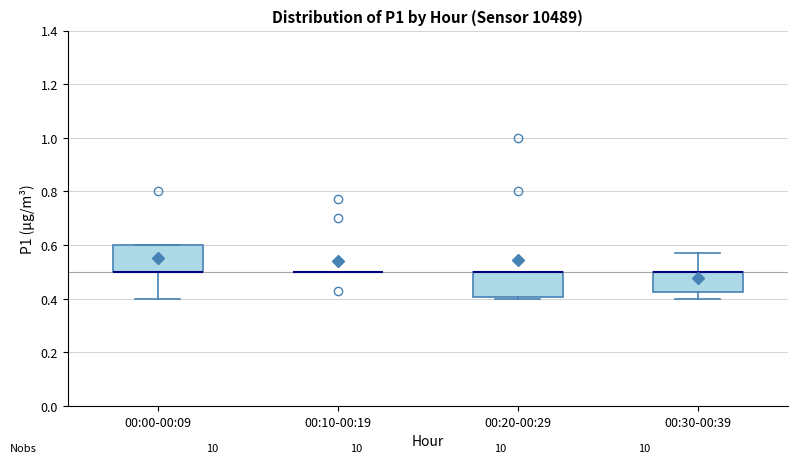

Reading left to right, read every box against the y-axis: the position of its median line, the range the box covers, and the ends of its whiskers. The values are not printed on the chart, so give them approximately, as read against the axis.

00:00-00:09: median 0.50 (drawn on the box's lower edge), box 0.50 to 0.60, whiskers 0.40 to 0.60
00:10-00:19: box collapsed to a line at 0.50, whiskers 0.50 to 0.50
00:20-00:29: median 0.50 (drawn on the box's upper edge), box 0.40 to 0.50, whiskers 0.40 (just below the box's lower edge) to 0.50
00:30-00:39: median 0.50 (drawn on the box's upper edge), box 0.42 to 0.50, whiskers 0.40 to 0.58